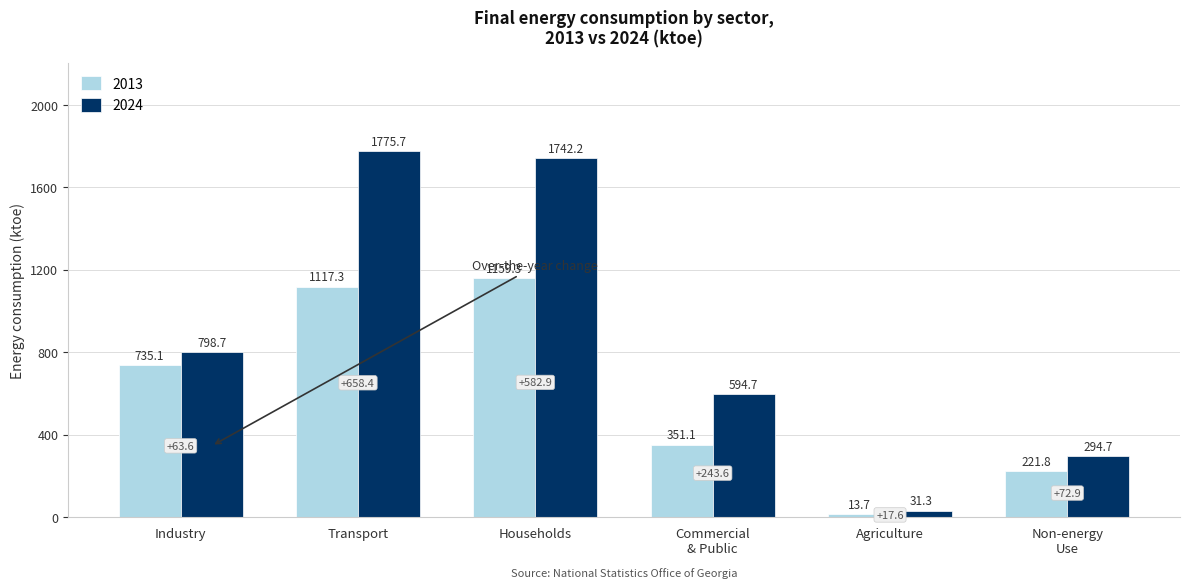

What is the spread (max minus min) of values at Industry?

63.6